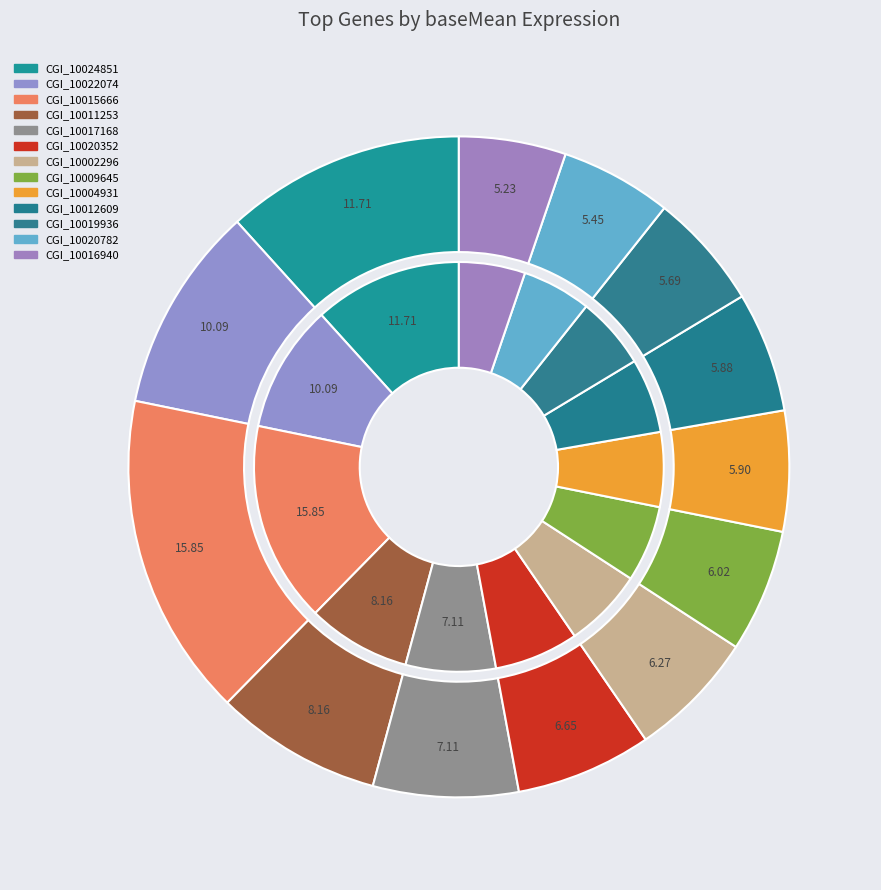

To the nearest percent, what is the combined percentage of CGI_10002296 and CGI_10024851?

18%